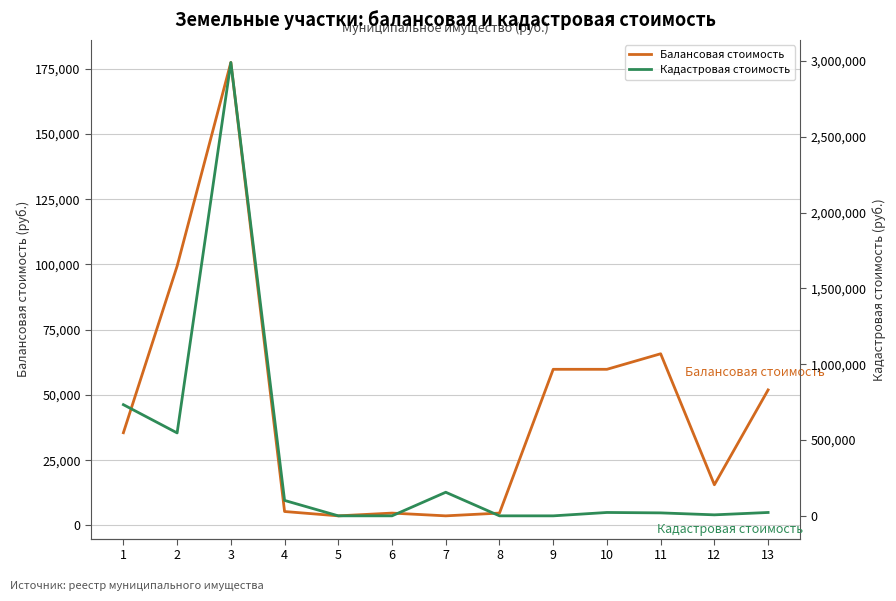

Rank the series by their maximum value, from highest to lowest.

Кадастровая стоимость, Балансовая стоимость